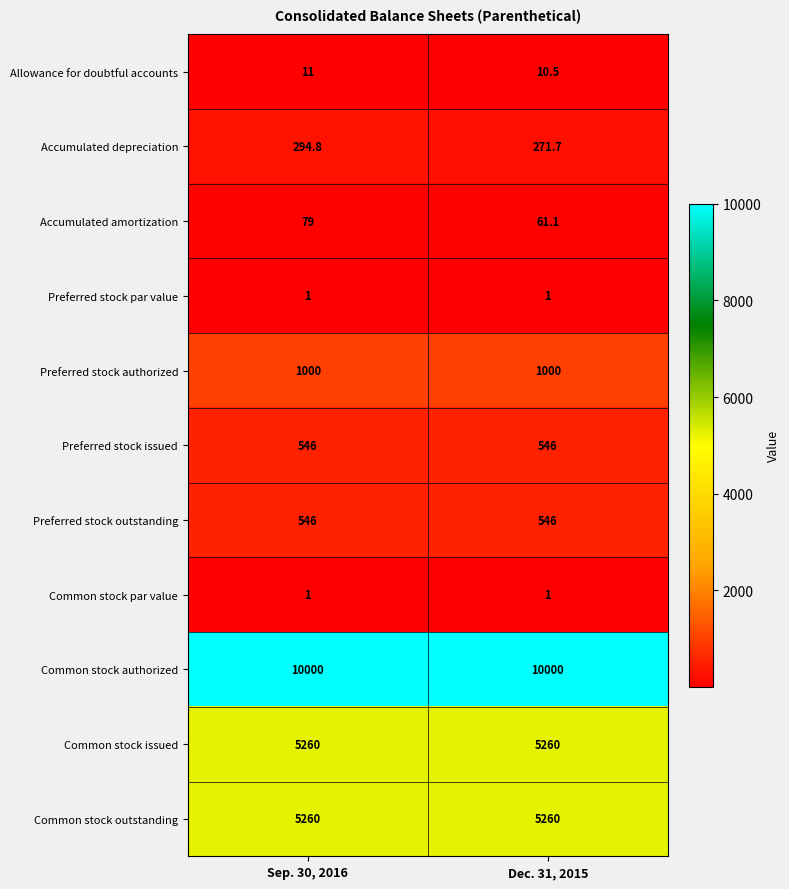

List the labels in order of Accumulated depreciation value, smallest first.

Dec. 31, 2015, Sep. 30, 2016